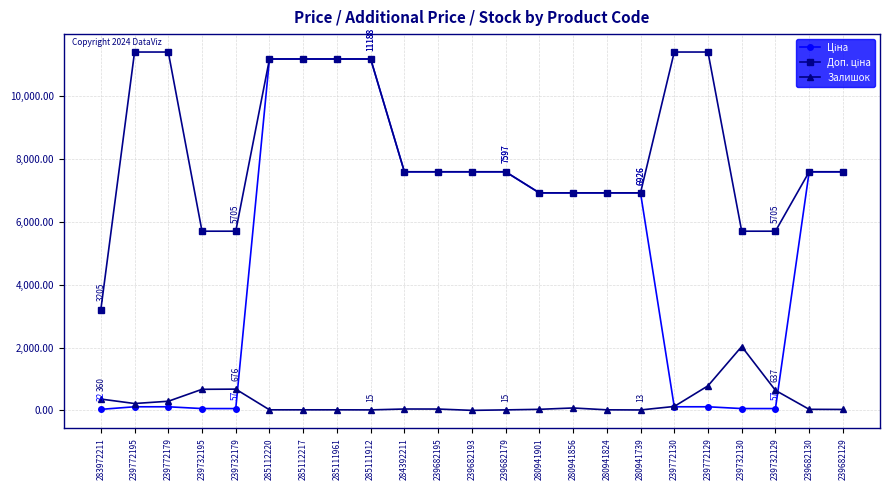

At how many categories does at least one series exceed 9011?

8